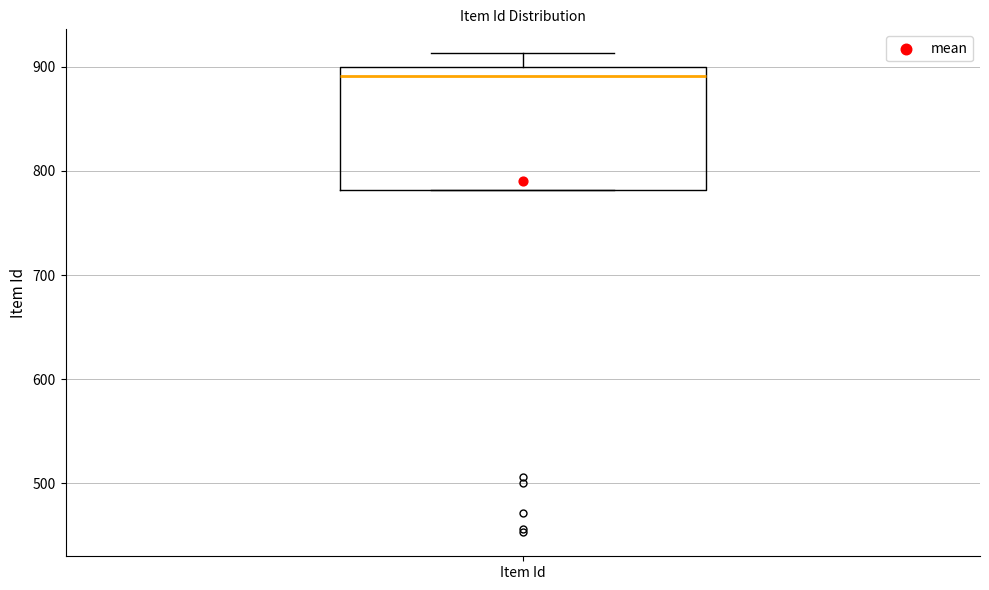

Where does the median line of the box for Item Id sit on the y-axis? The values are not printed on the chart, so give them approximately, as read against the axis.

890